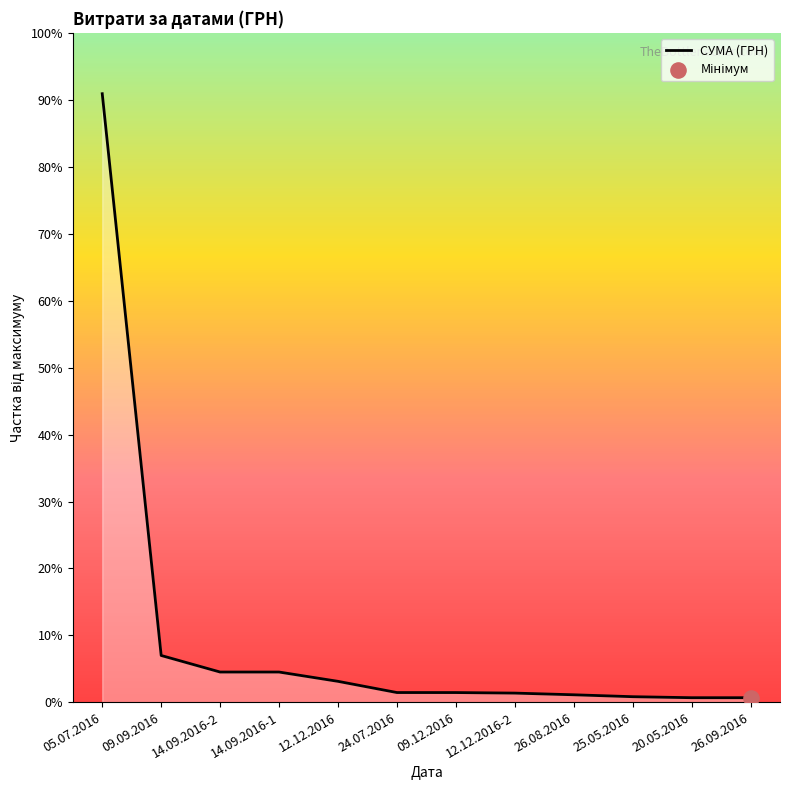

Between 14.09.2016-1 and 25.05.2016, which is larger?

14.09.2016-1